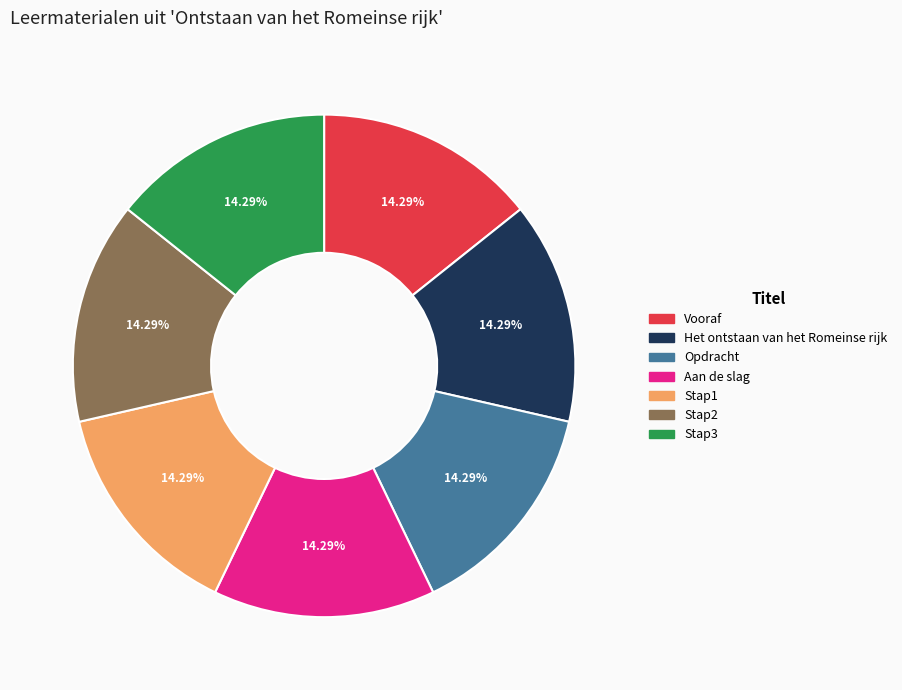

What is the ratio of the value at Het ontstaan van het Romeinse rijk to the value at Stap1?

1.0